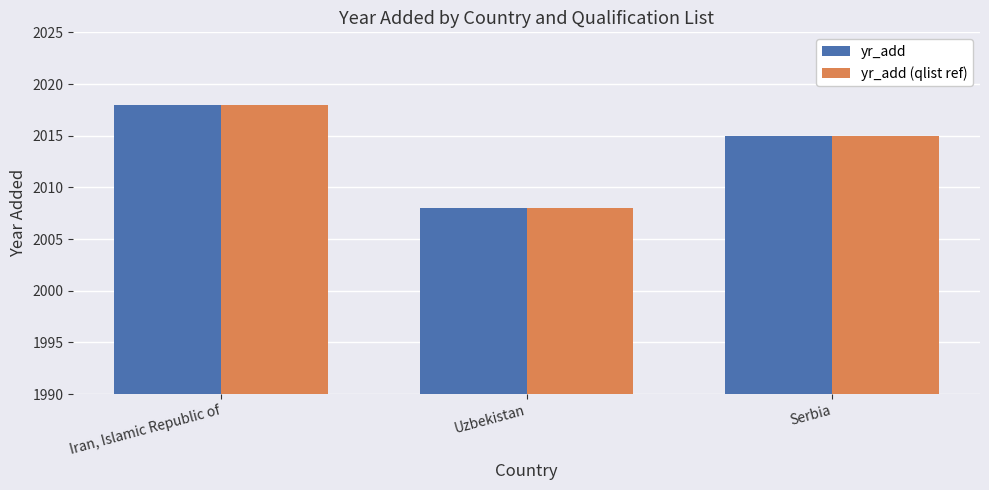

Rank the categories by yr_add value from lowest to highest.

Uzbekistan, Serbia, Iran, Islamic Republic of